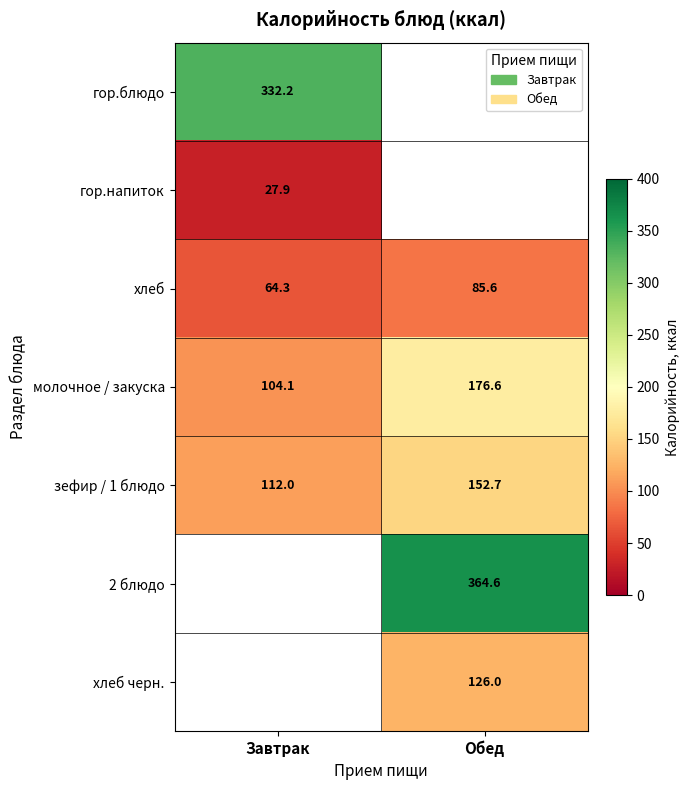

Between Обед and Завтрак, which is larger?

Завтрак